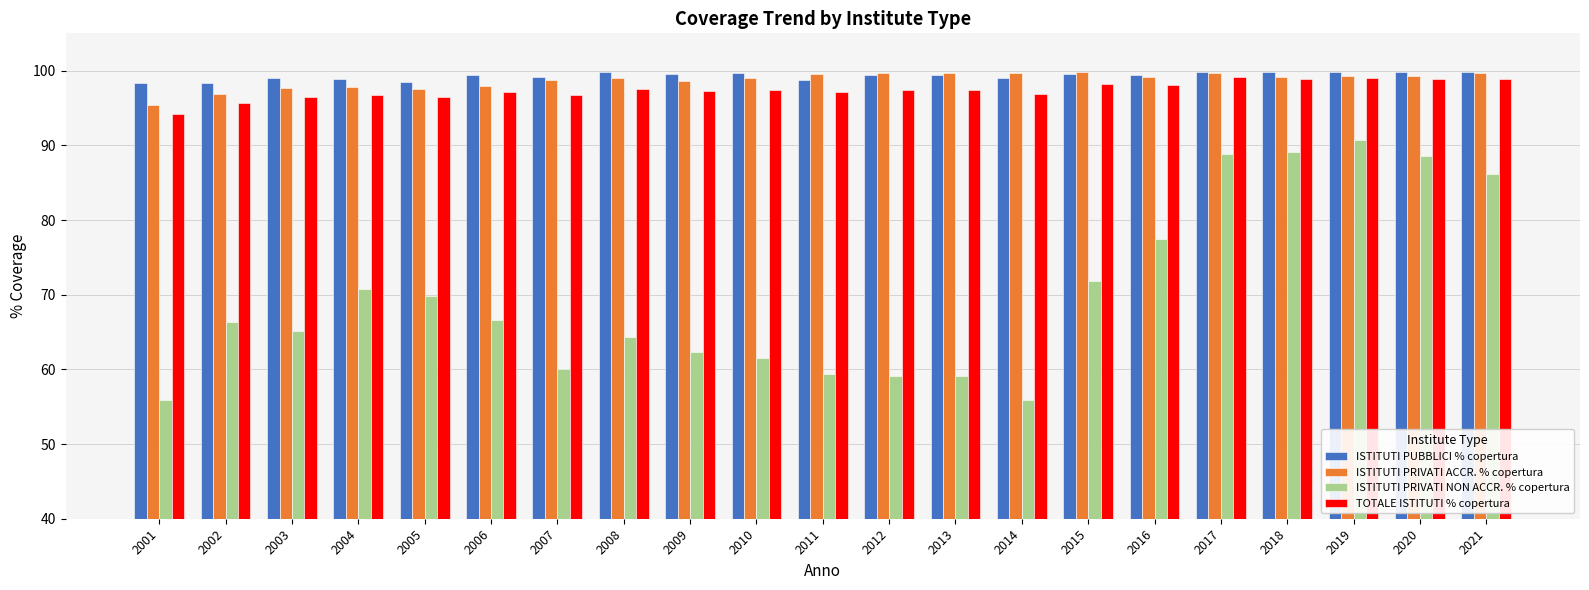

What is the difference between the highest and lowest values at 2007?

39.2